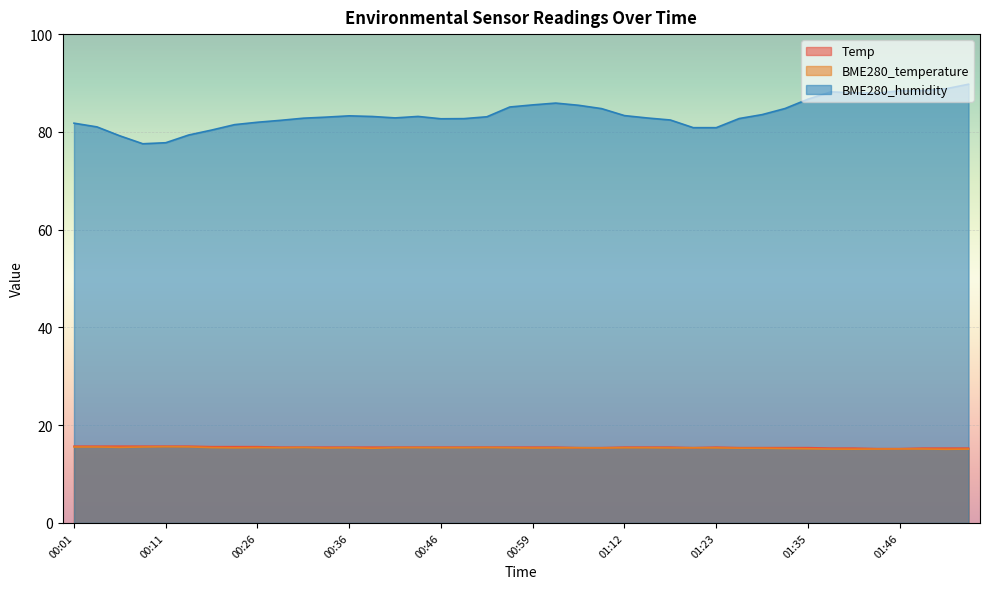

What is the label of the 36th point from the left?

01:43